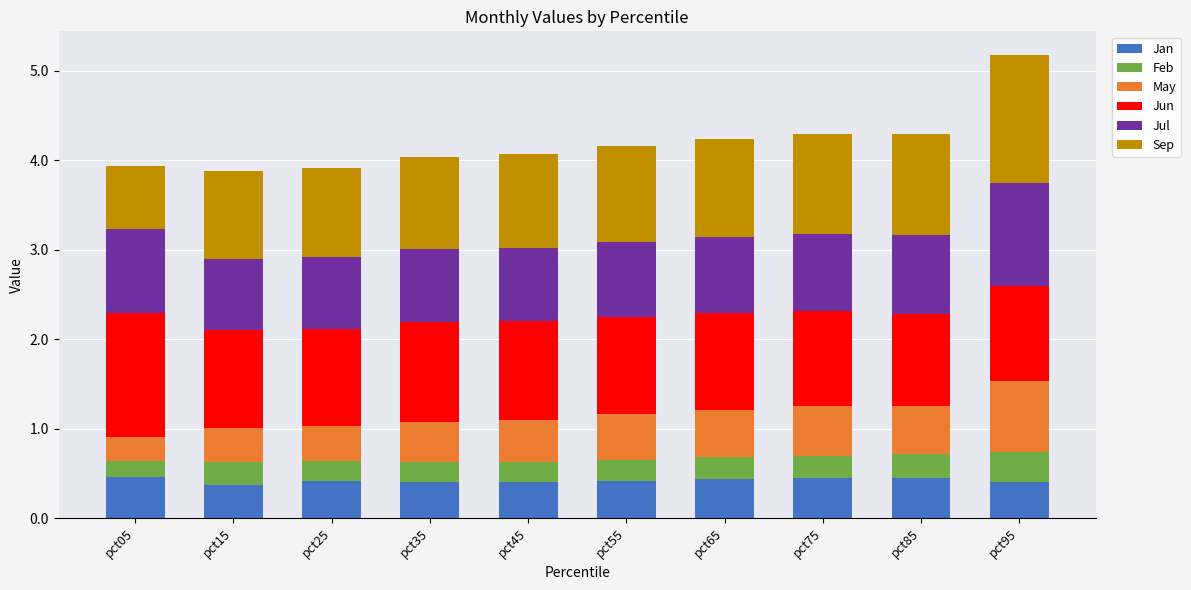

Read the Jan value at pct55.

0.4